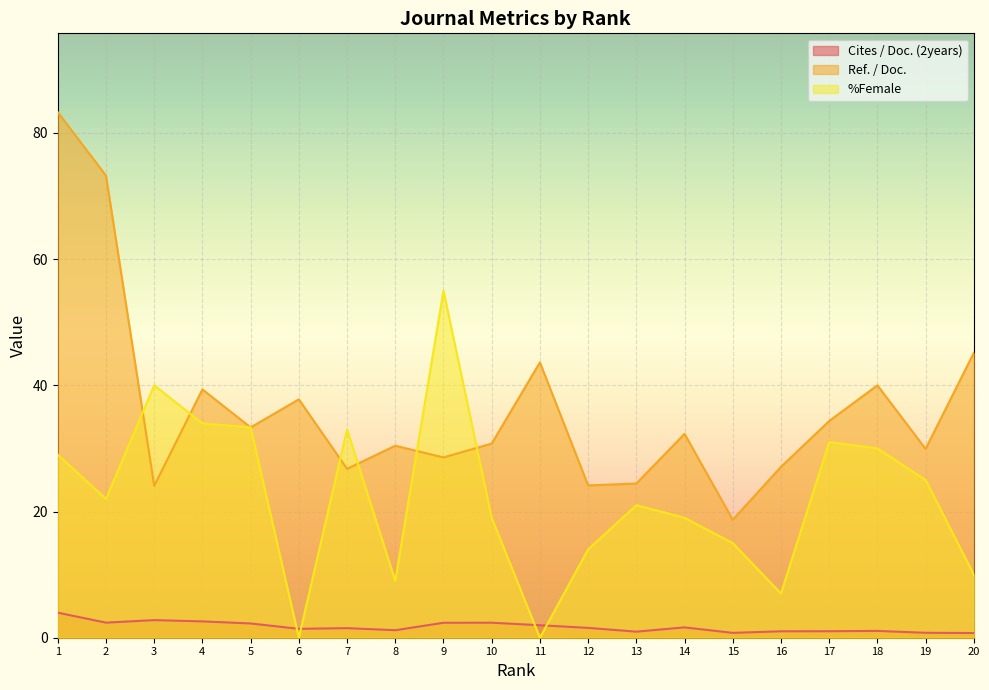

Which series has the widest spread of values?

Ref. / Doc.